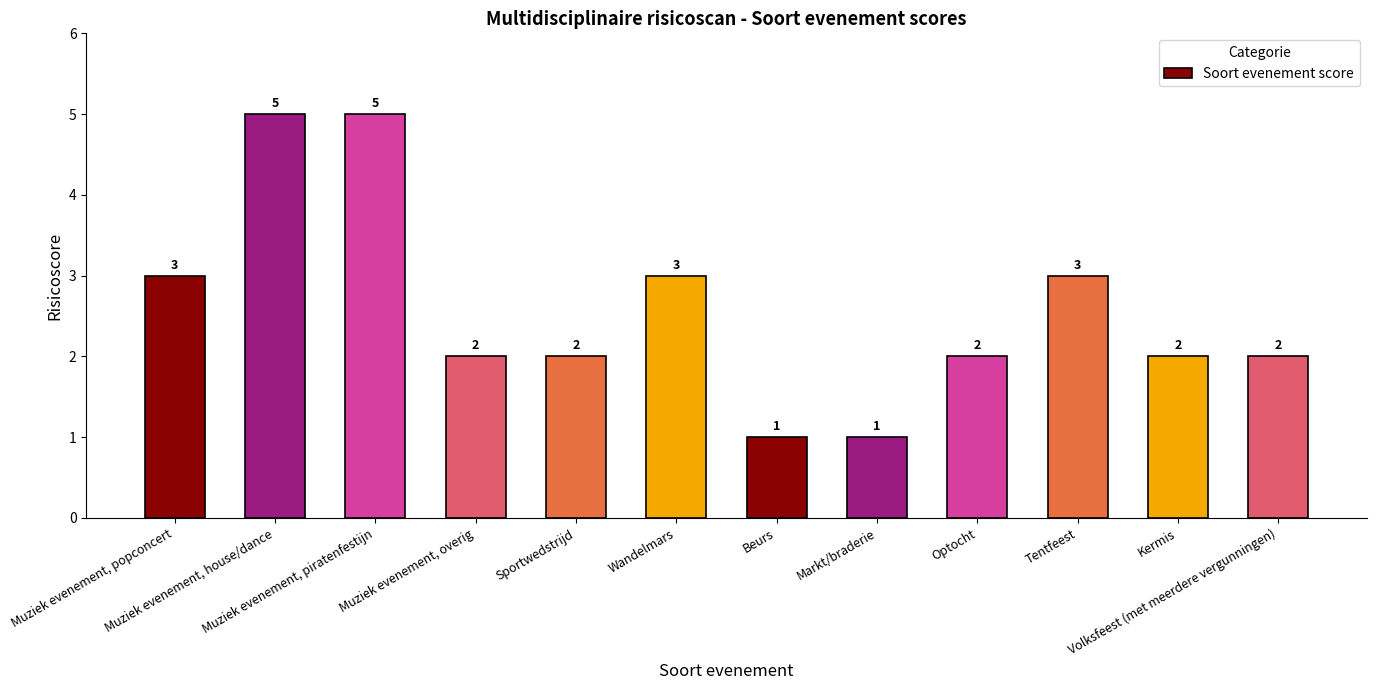

What is the average value?

3